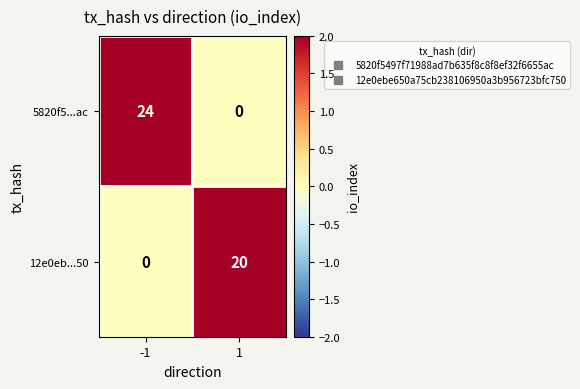

What is the spread (max minus min) of values at 1?

20